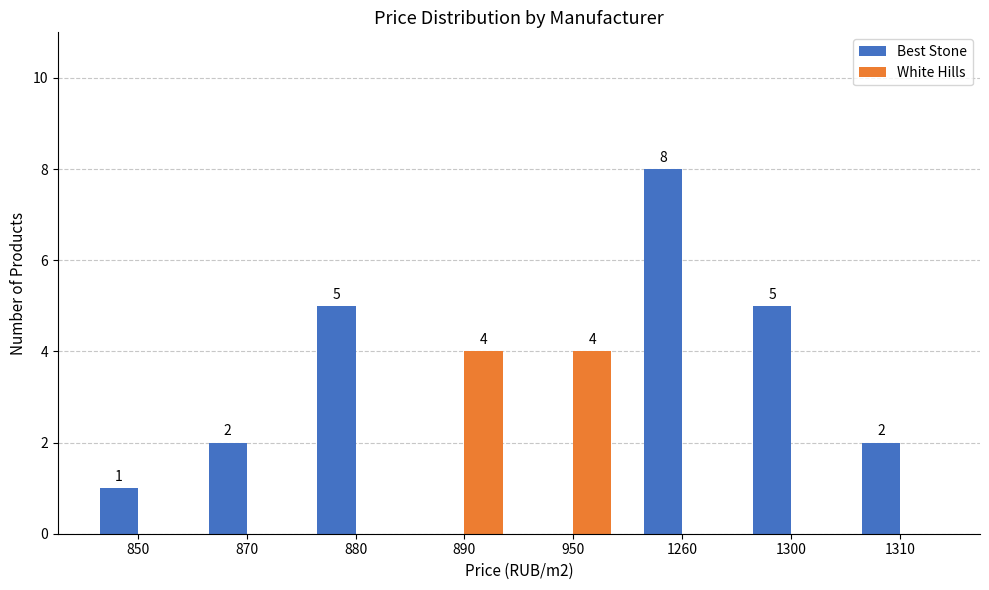

Which series has the largest total across all categories?

Best Stone